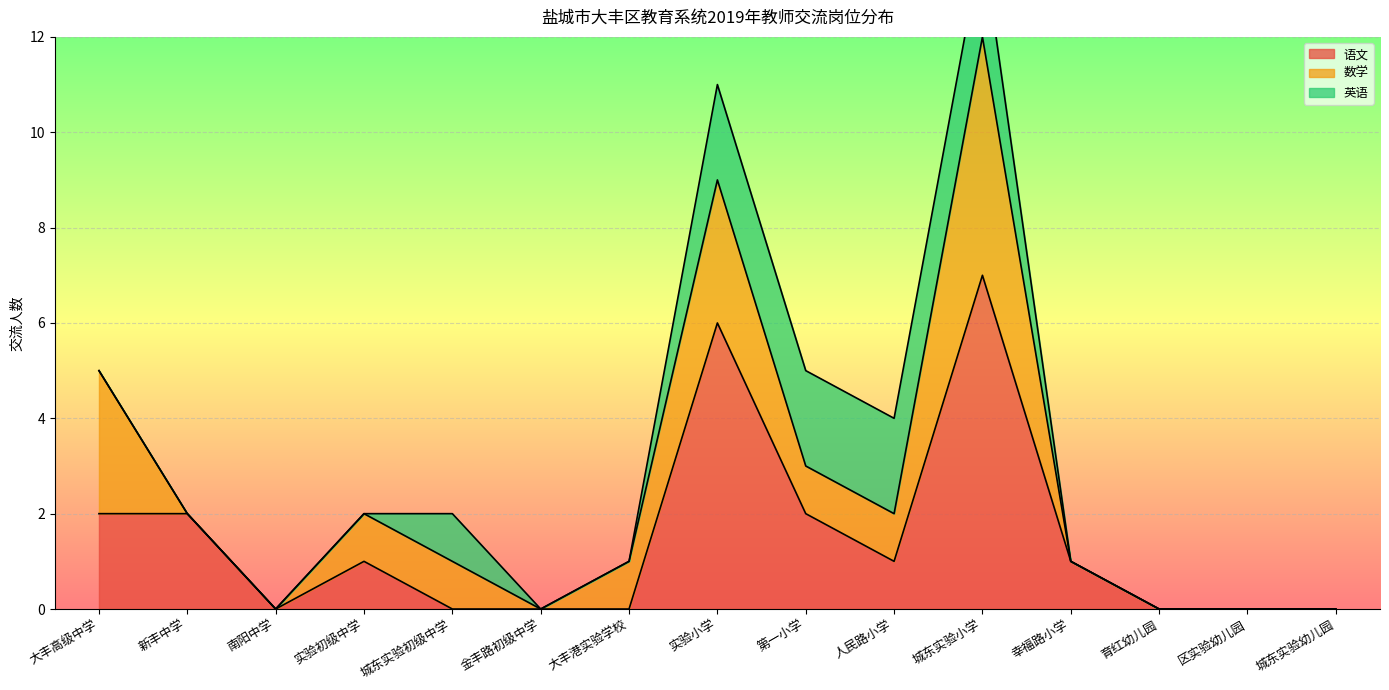

Between 大丰高级中学 and 城东实验初级中学, which series saw the biggest shift?

语文